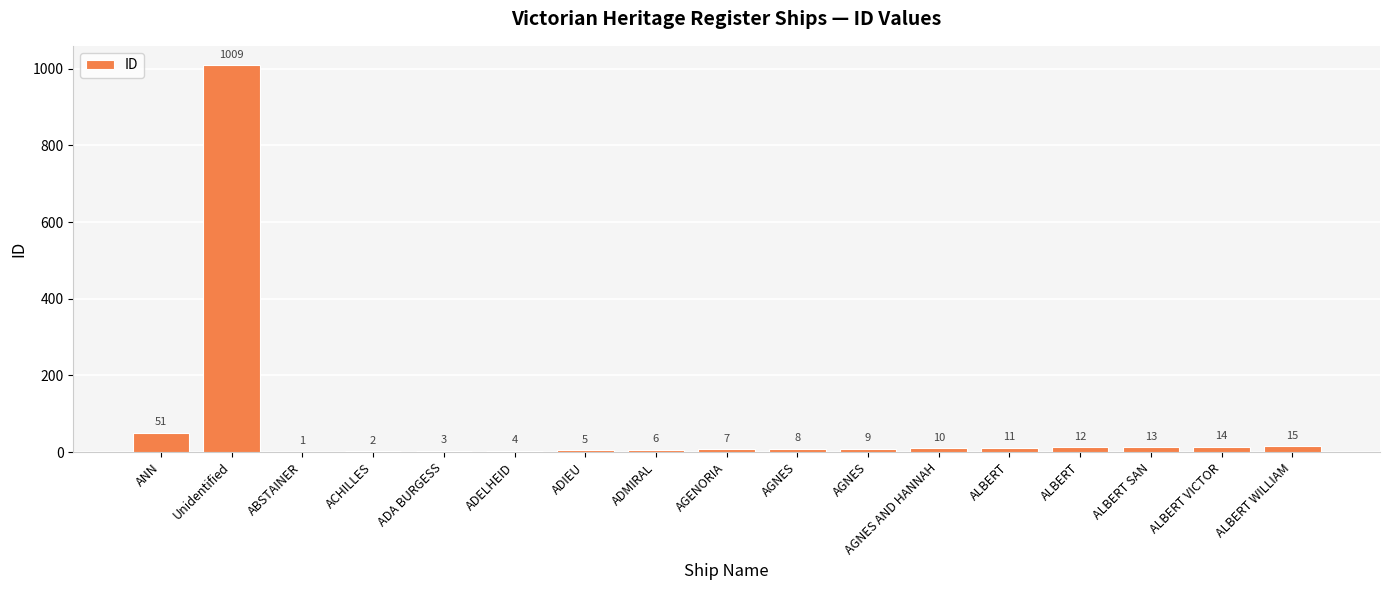

The chart shows a value of 592 at Unidentified. True or false?

False